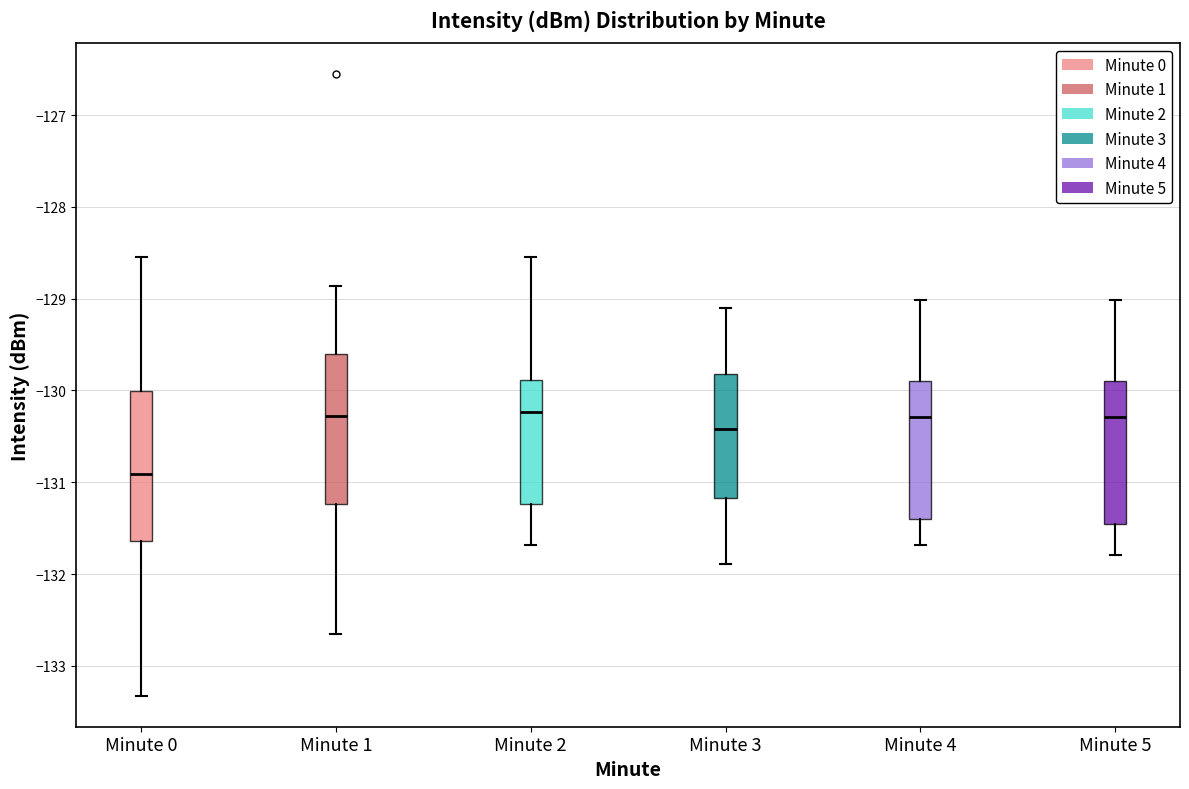

Where does the median line of the box for Minute 3 sit on the y-axis? The values are not printed on the chart, so give them approximately, as read against the axis.

-130.4